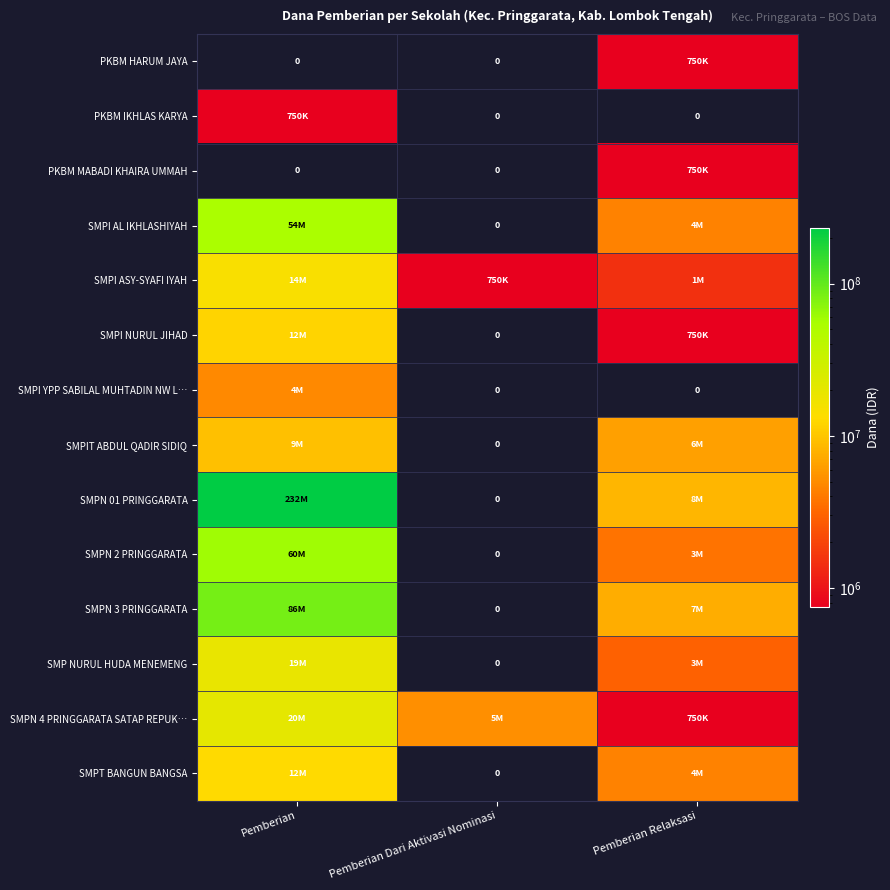

True or false: SMPN 3 PRINGGARATA has a value of 10257432 at Pemberian Relaksasi.

False